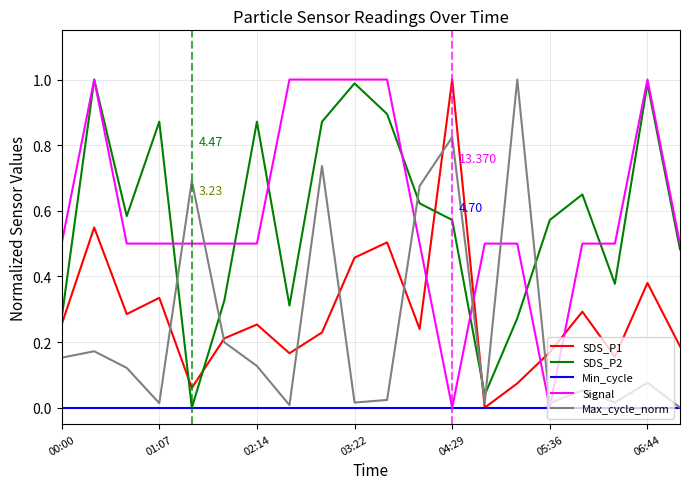

True or false: SDS_P1 and SDS_P2 cross at least once.

True